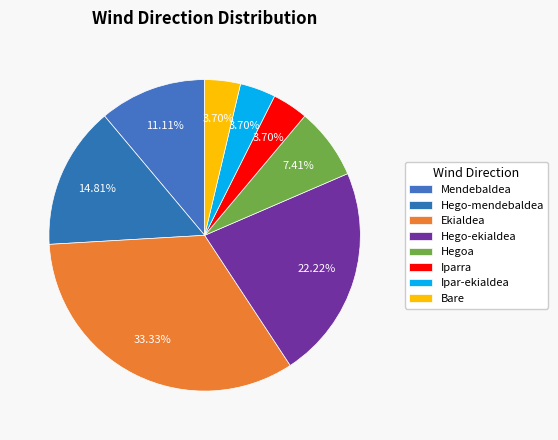

What percentage is the Iparra slice, to the nearest percent?

4%